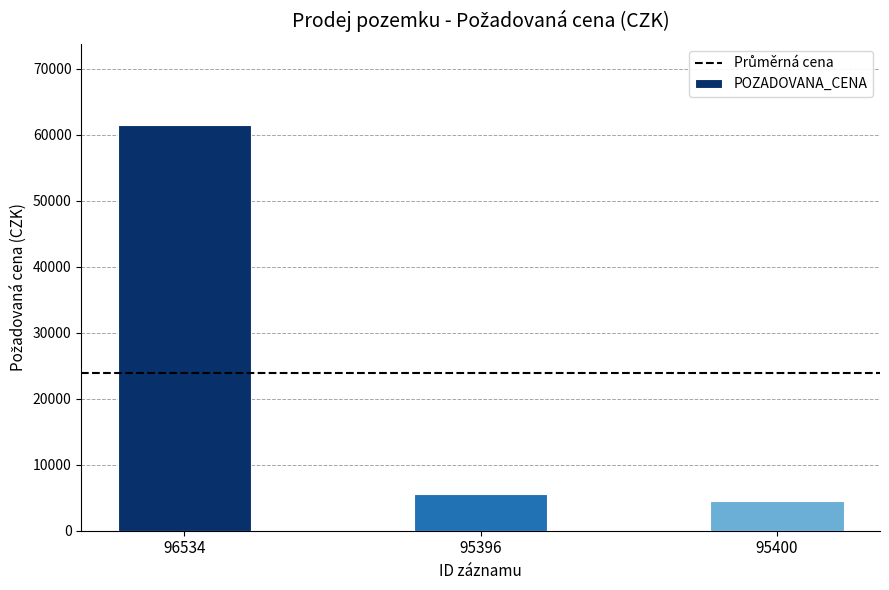

Count the number of data series in this chart.

1